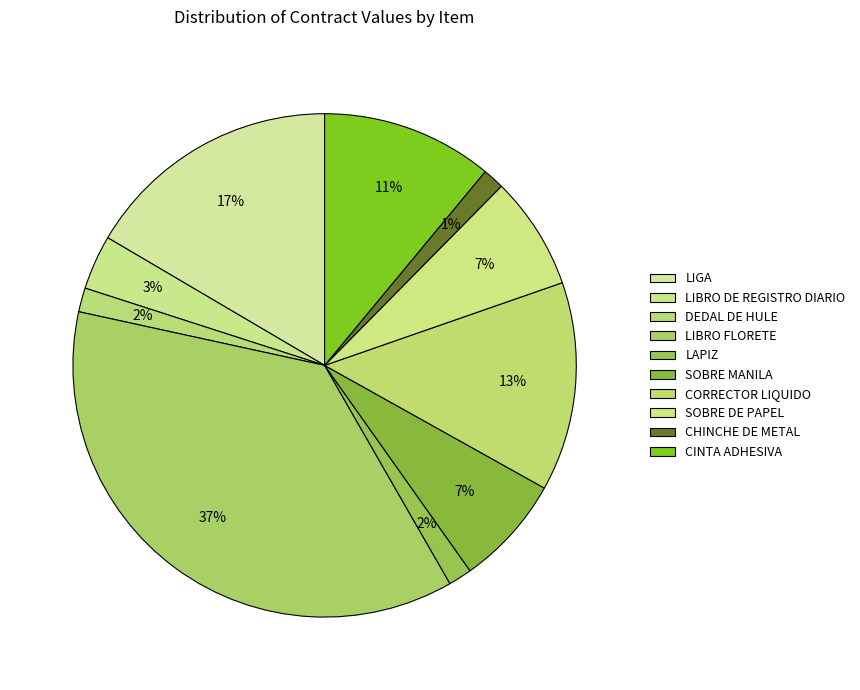

Count the number of slices in the pie.

10